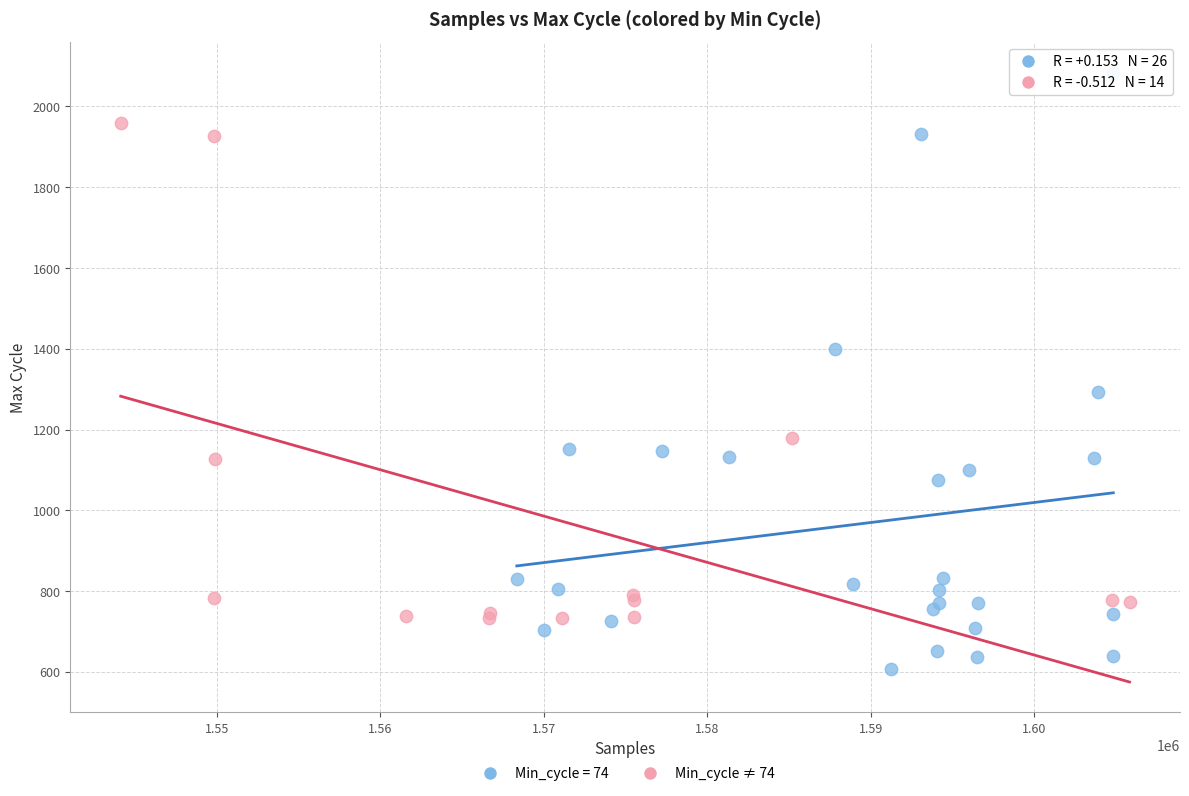

Which series has the largest Y range (max minus min)?

Min_cycle = 74